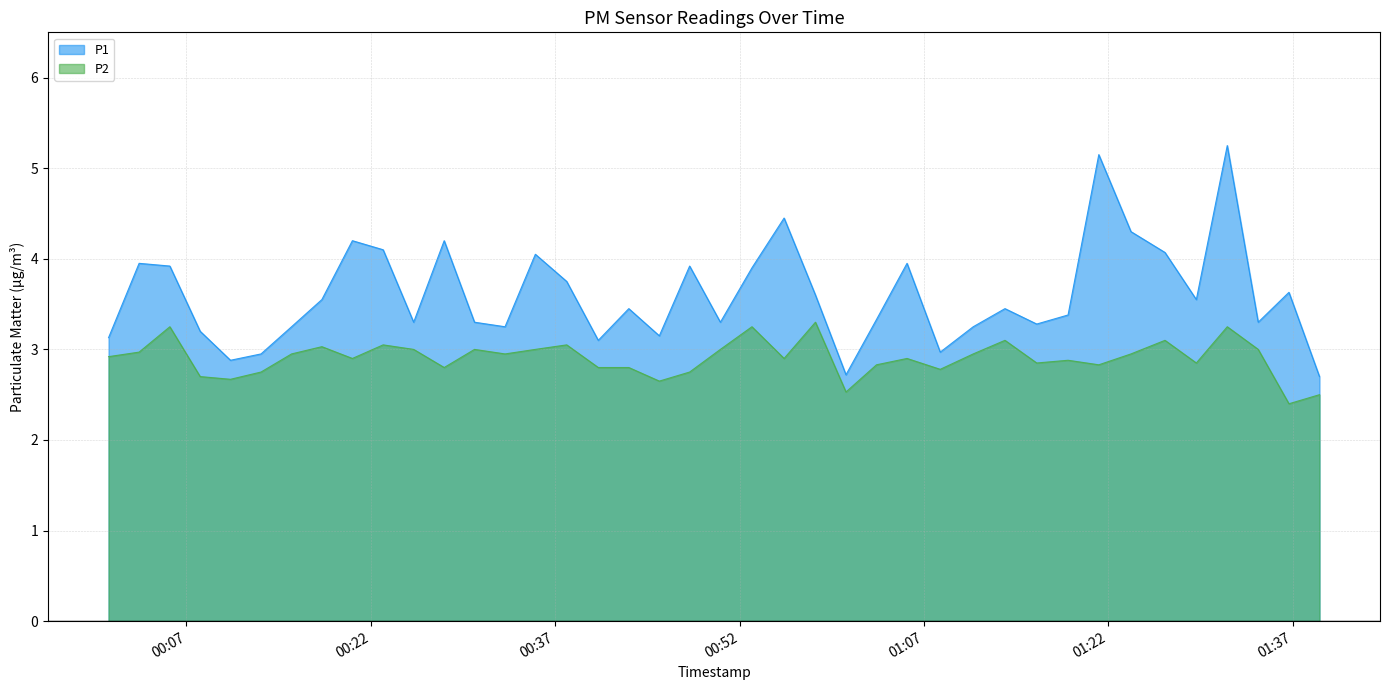

What is the minimum value shown in the chart?

2.4